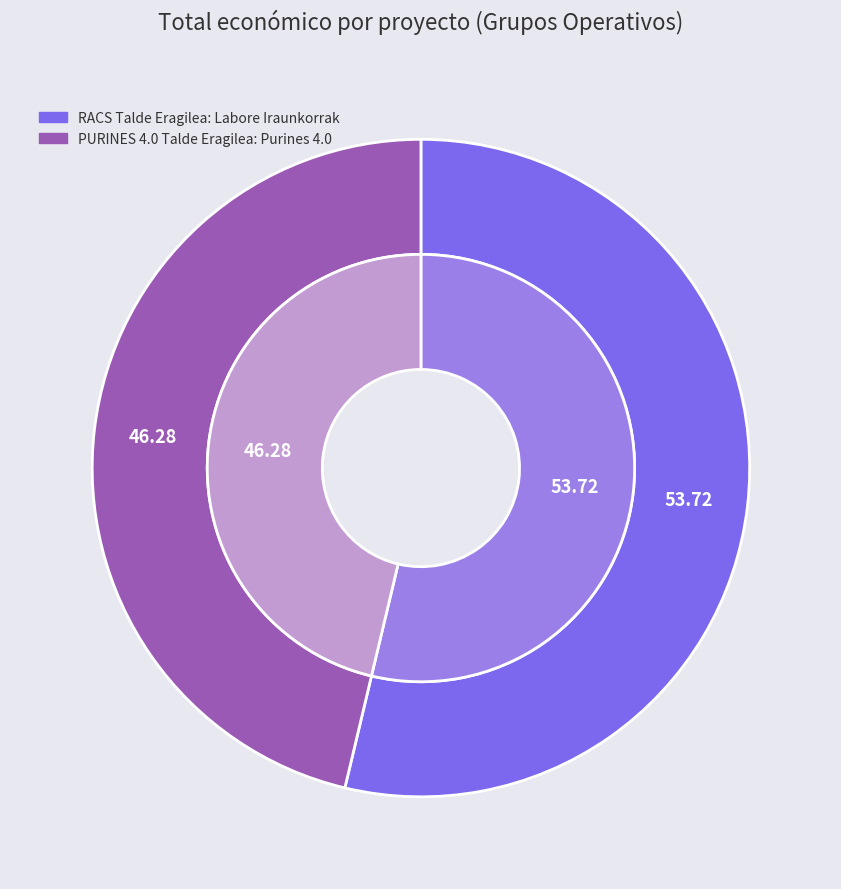

How many slices are in this pie chart?

2